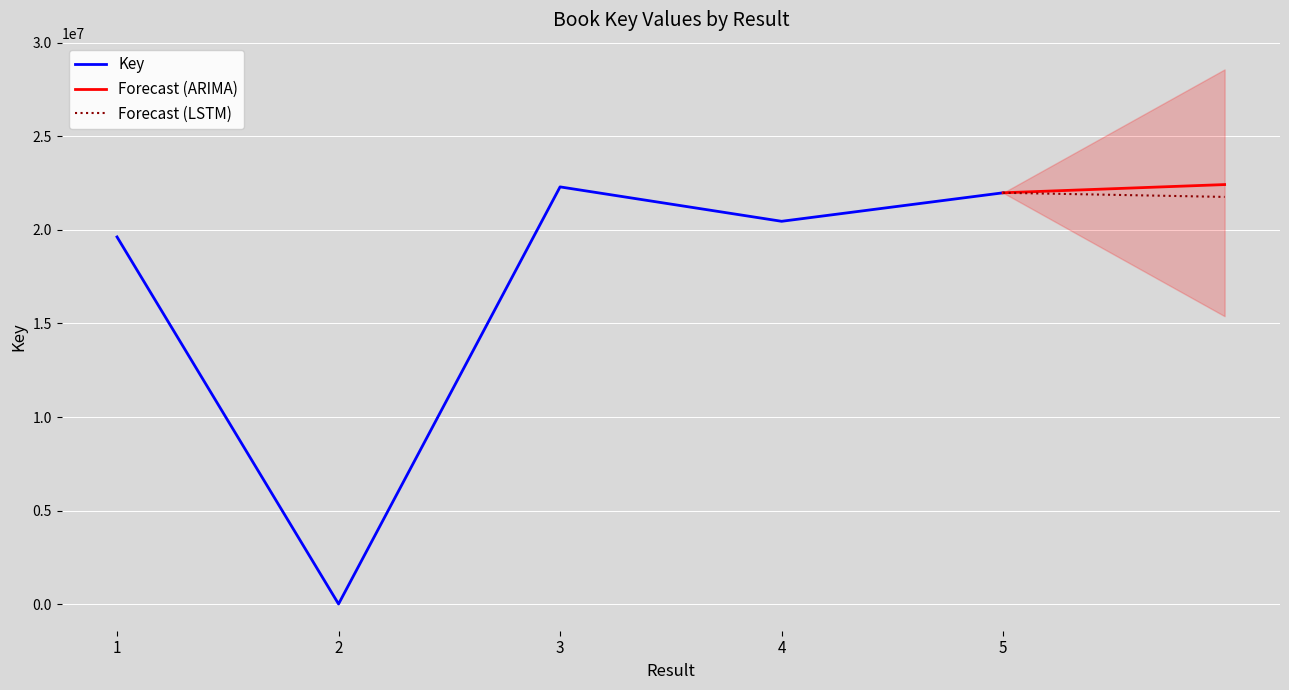

List the labels in order of value, largest first.

3, 5, 4, 1, 2